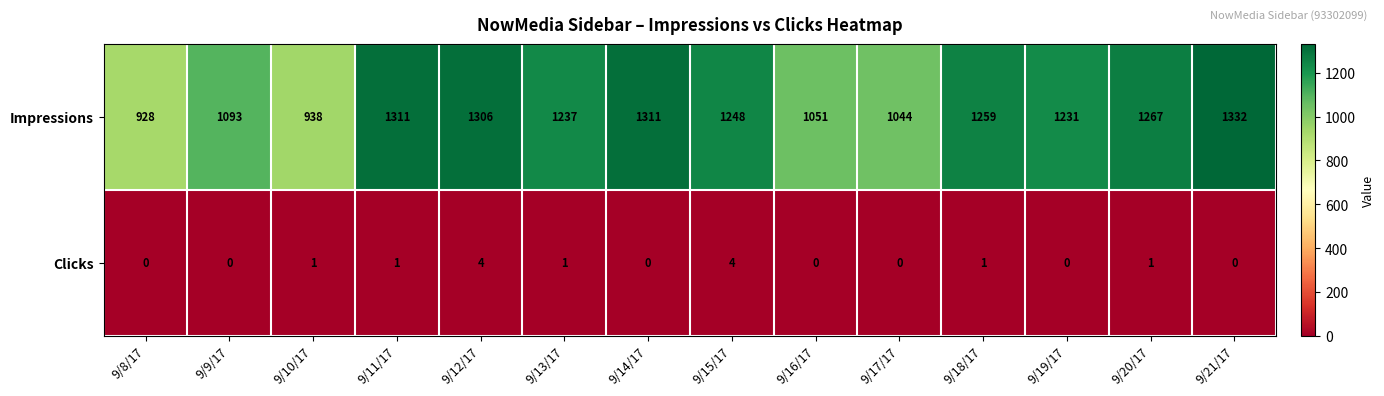

Reading left to right, transcribe all the data shown in this chart.

Impressions: 9/8/17=928	9/9/17=1093	9/10/17=938	9/11/17=1311	9/12/17=1306	9/13/17=1237	9/14/17=1311	9/15/17=1248	9/16/17=1051	9/17/17=1044	9/18/17=1259	9/19/17=1231	9/20/17=1267	9/21/17=1332
Clicks: 9/8/17=0	9/9/17=0	9/10/17=1	9/11/17=1	9/12/17=4	9/13/17=1	9/14/17=0	9/15/17=4	9/16/17=0	9/17/17=0	9/18/17=1	9/19/17=0	9/20/17=1	9/21/17=0